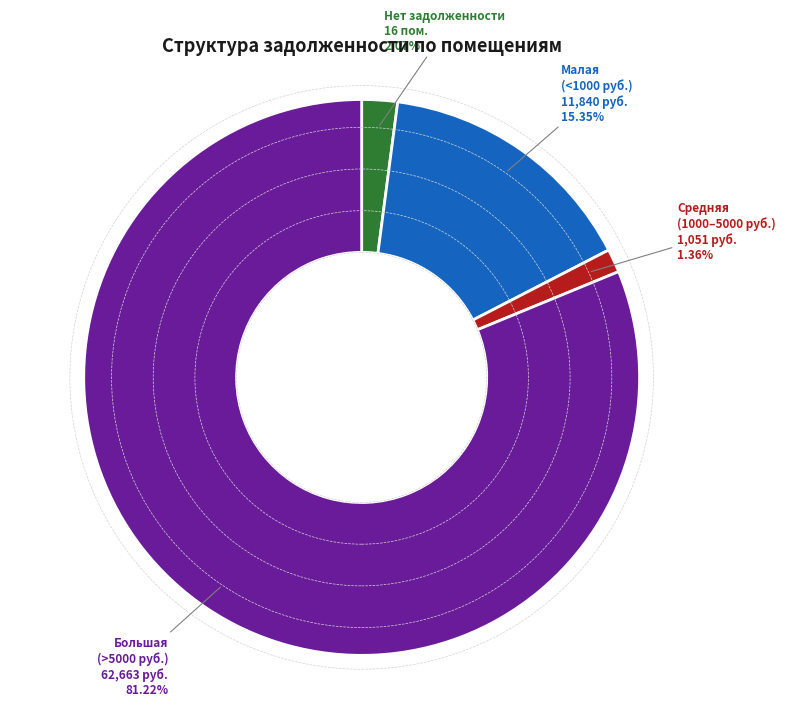

Does any single category account for the majority?

Yes